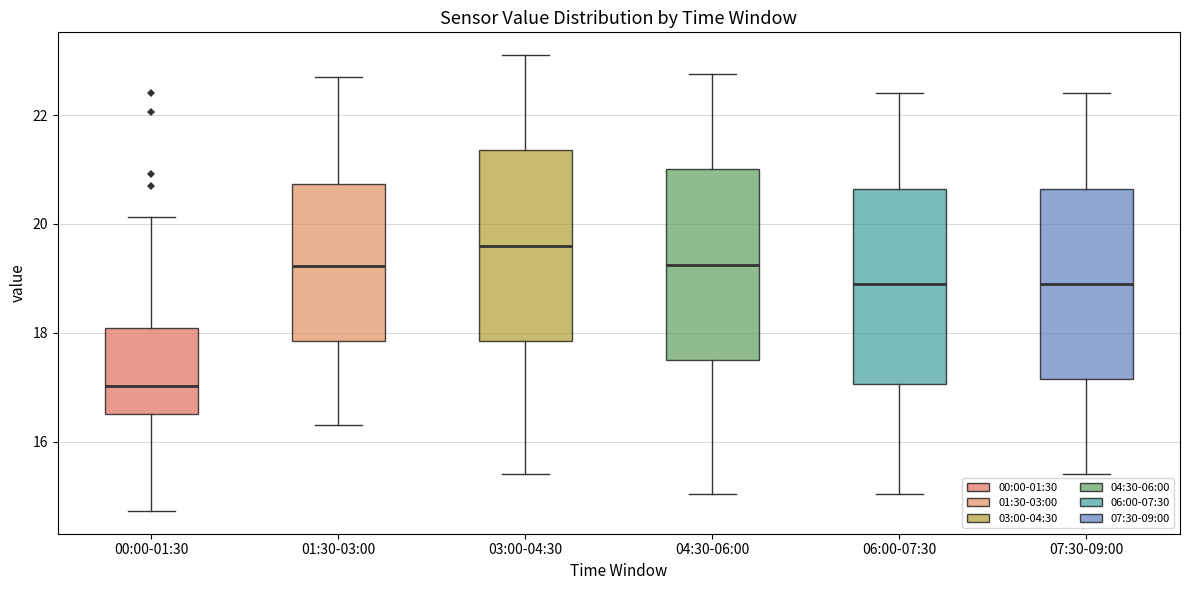

Which box's median line is the lowest?

00:00-01:30